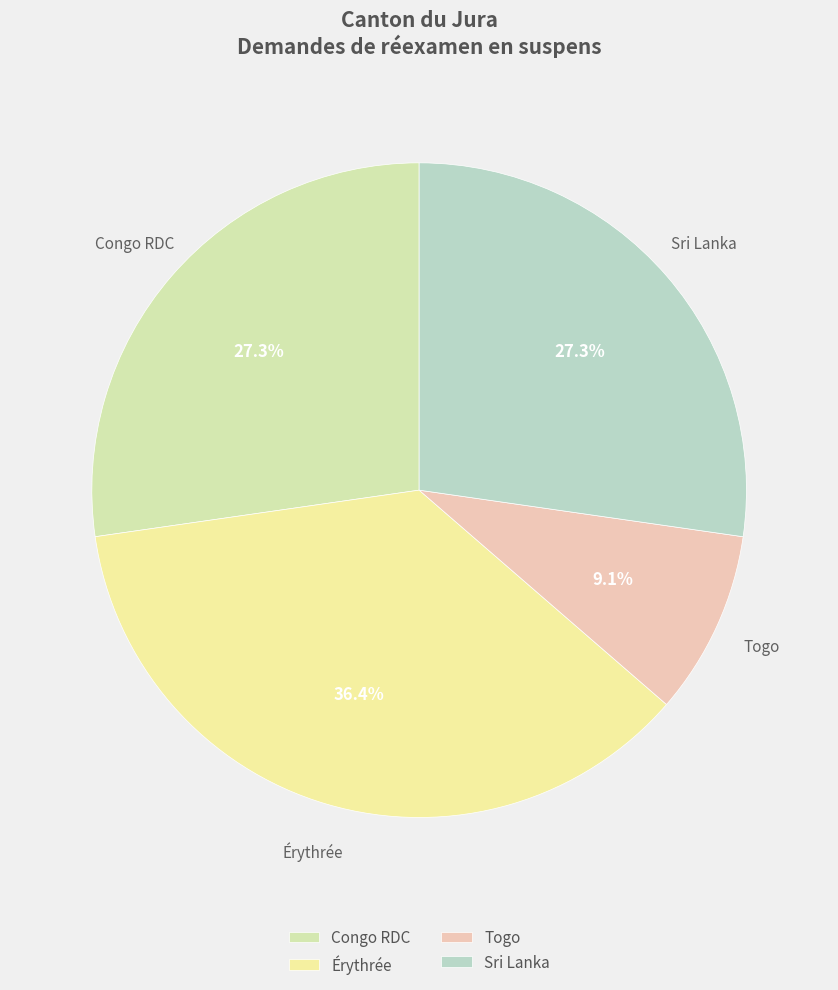

Is there a majority slice in this chart?

No